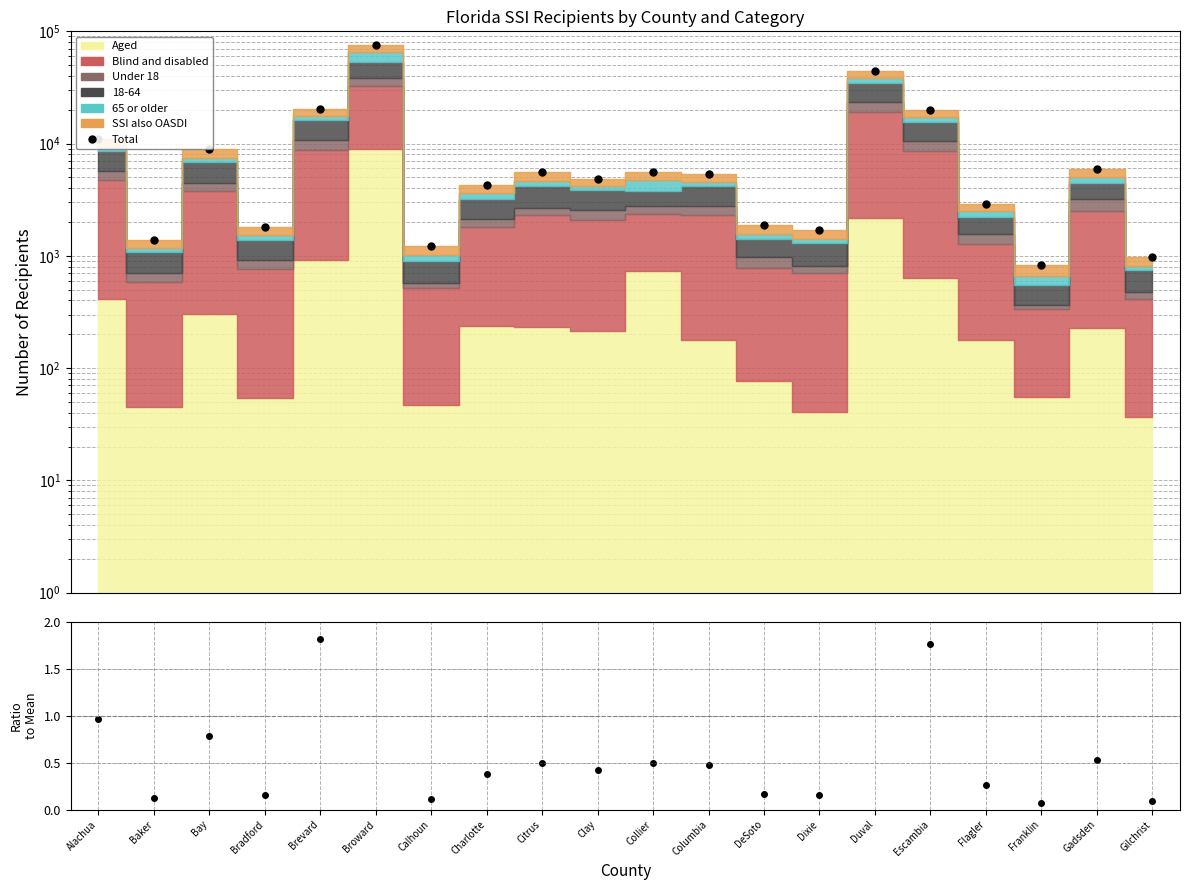

Does the chart display data point markers on the line(s)?

Yes